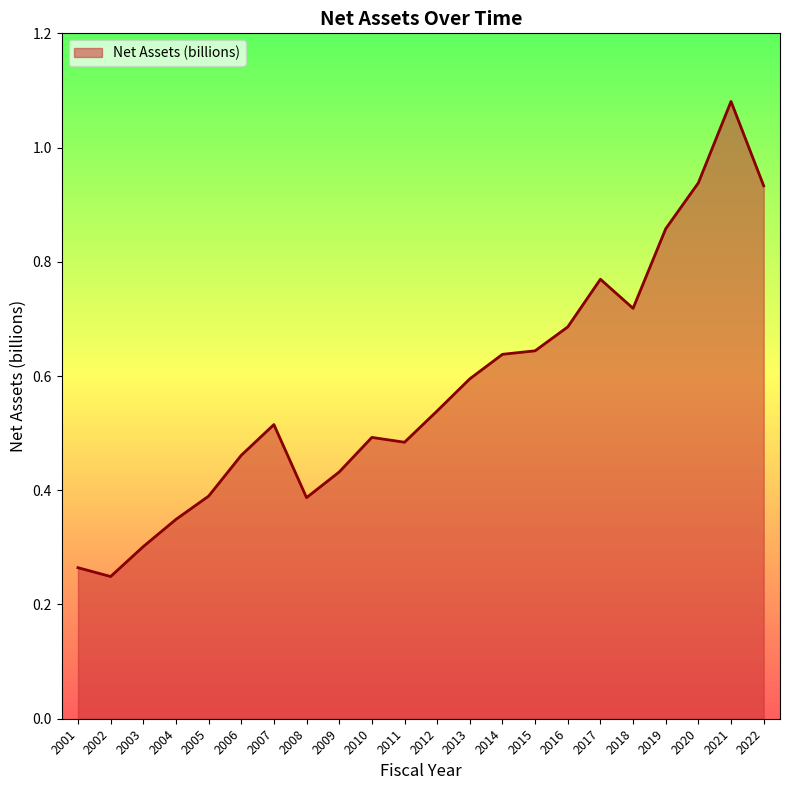

Is it true that the value at 2009 is 0.4?

True